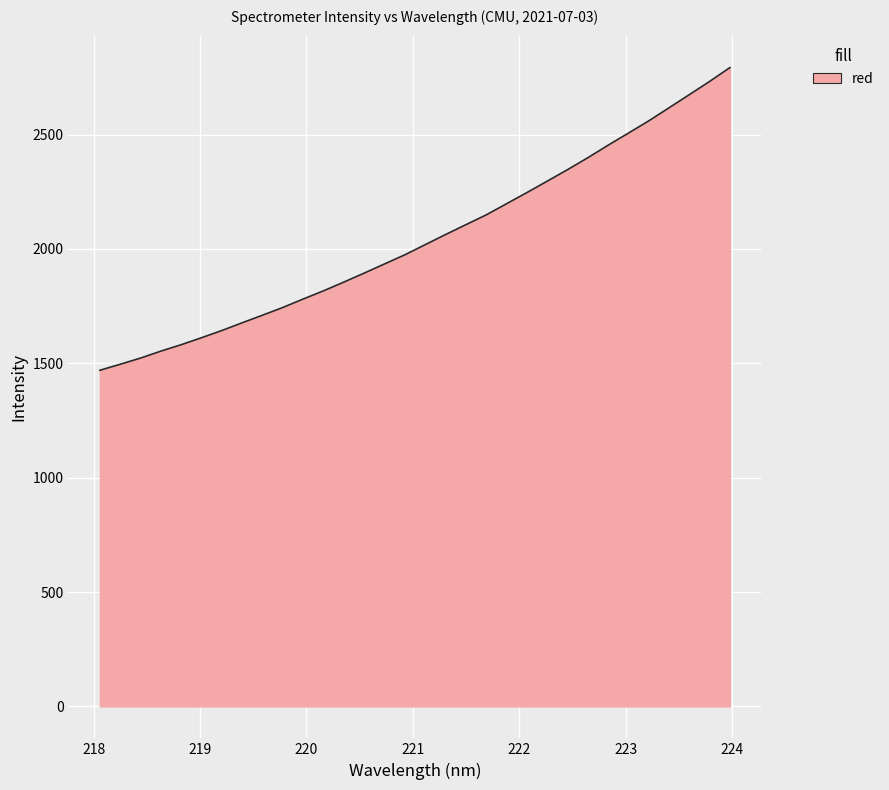

What is the smallest value displayed?

1469.5